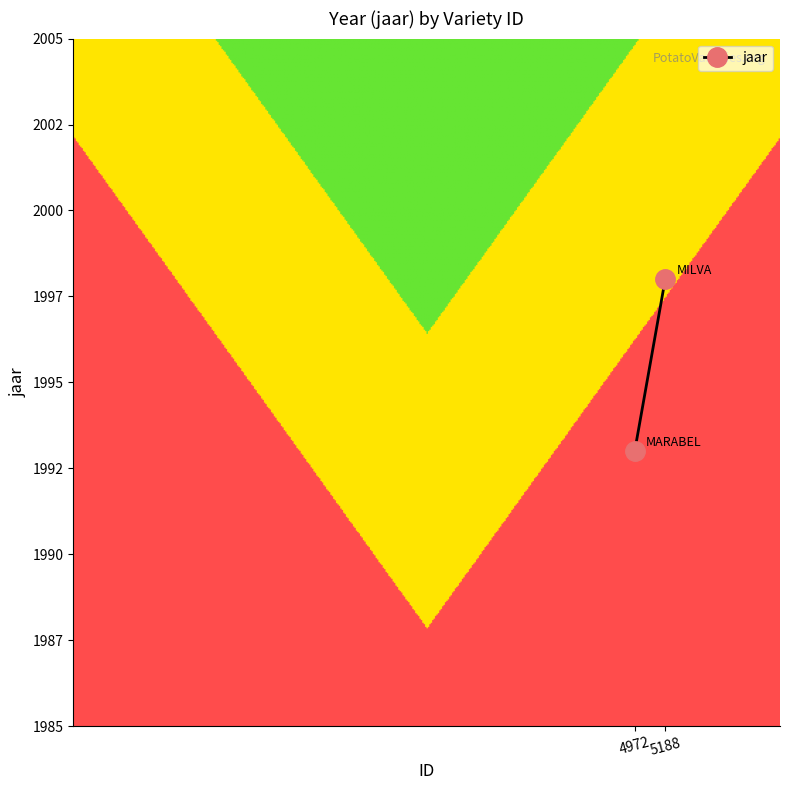

What is the difference between the values at 4972 and 5188?

5